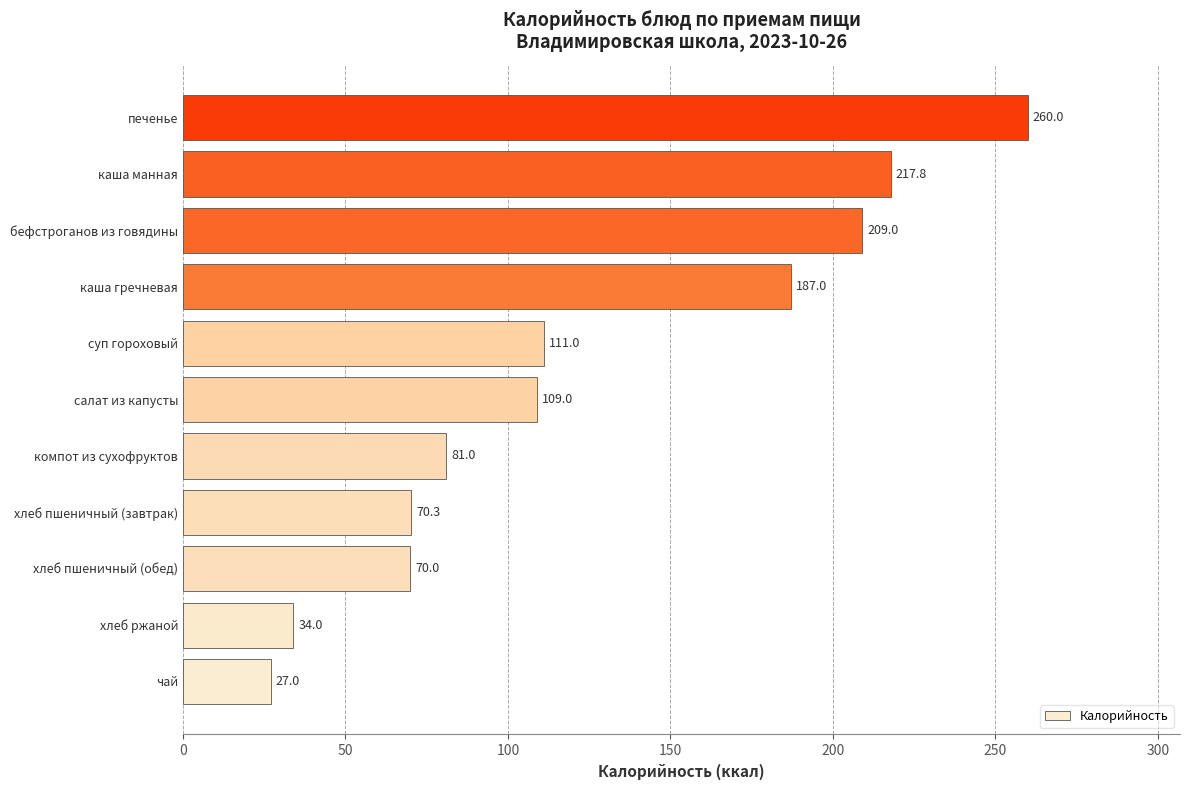

Is it true that the value at чай is 39.9?

False